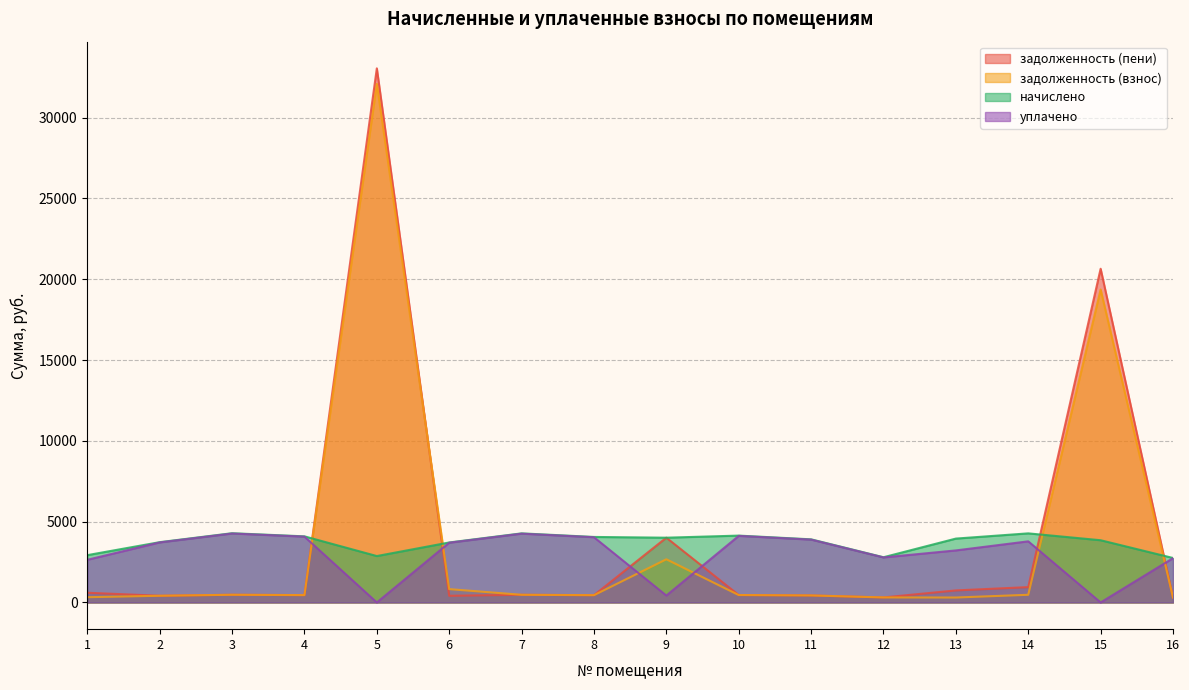

True or false: задолженность (взнос) has a value of 32088.8 at 5.

True